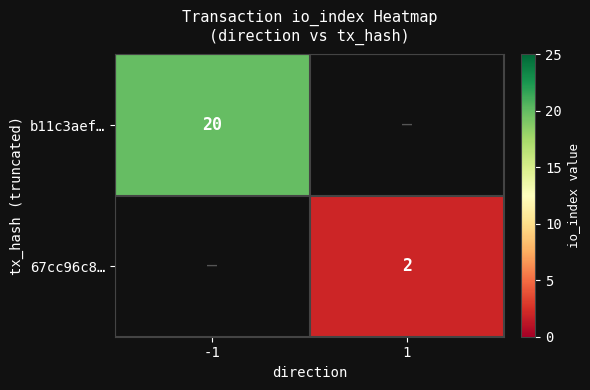

The value of 67cc96c8… at 1 is 2.8. True or false?

False